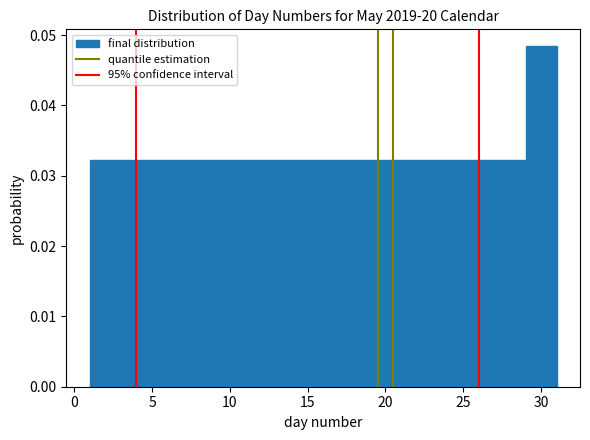

Which range on the x-axis has the tallest bar?

29 to 31